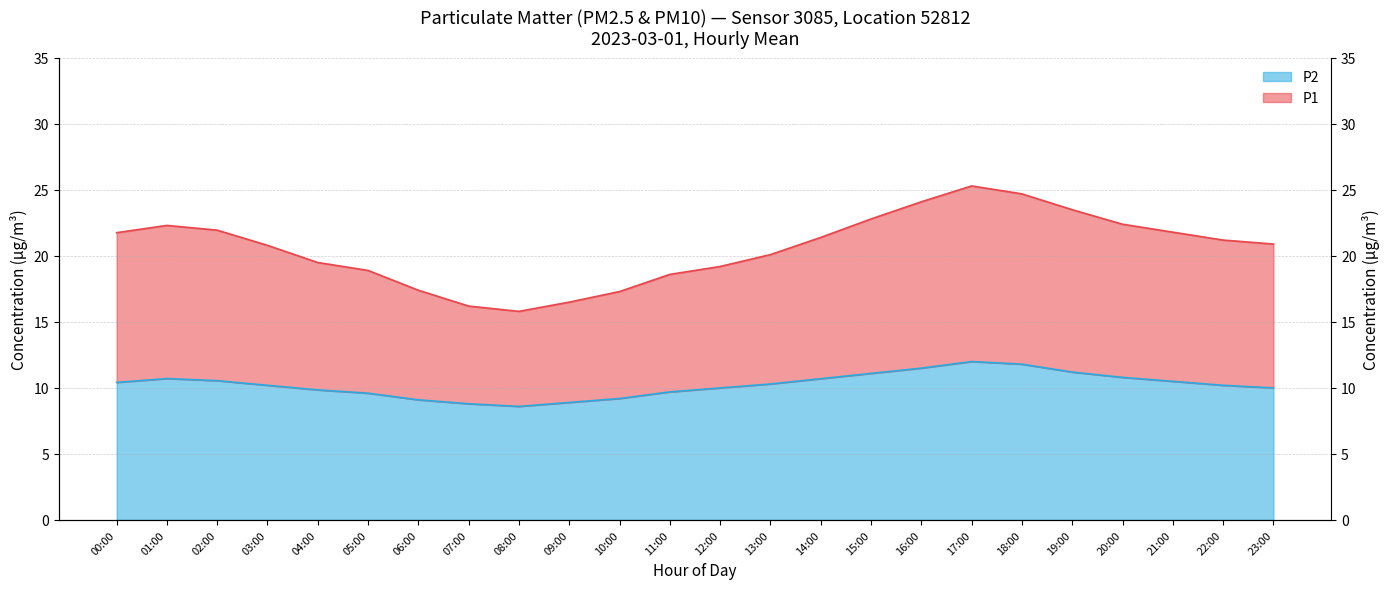

Rank the series by their average value, from highest to lowest.

P1, P2